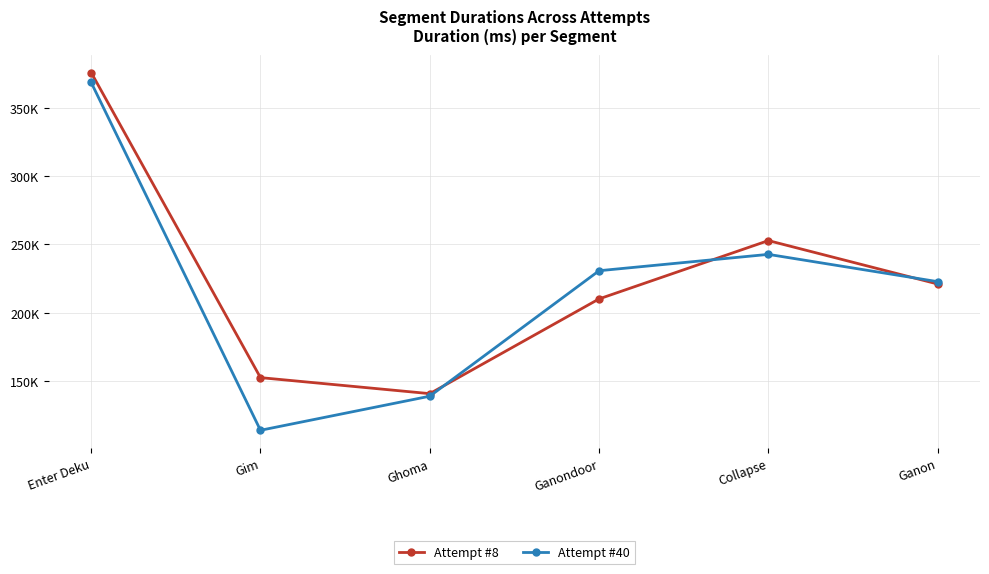

Where does the Attempt #8 series first go above 220959?

Enter Deku